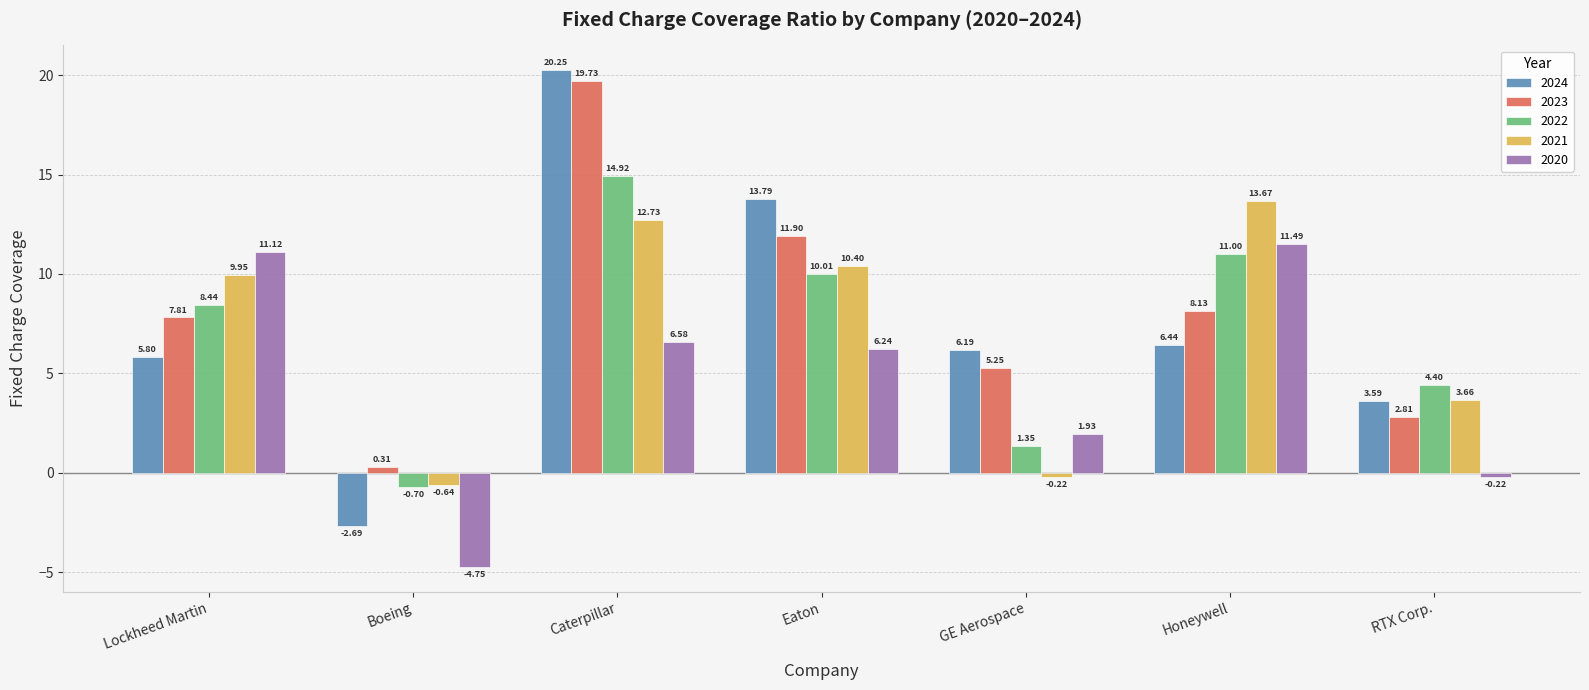

What is the difference between the 2023 values at Eaton and Honeywell?

3.8